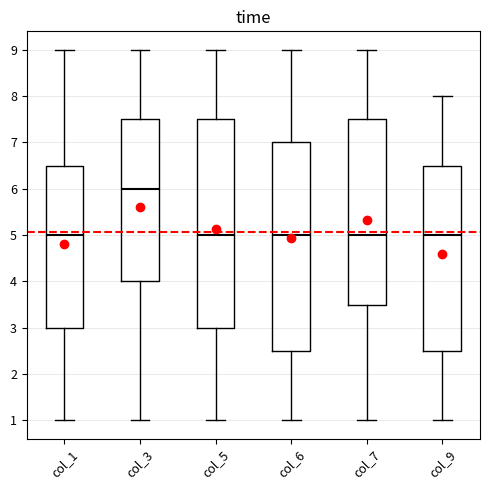

Reading left to right, transcribe this box plot: for each box, give where its median line is, the range the box spans, and where its two whiskers end, as read against the y-axis. The values are not printed on the chart, so give them approximately, as read against the axis.

col_1: median 5.0, box 3.0 to 6.5, whiskers 1.0 to 9.0
col_3: median 6.0, box 4.0 to 7.5, whiskers 1.0 to 9.0
col_5: median 5.0, box 3.0 to 7.5, whiskers 1.0 to 9.0
col_6: median 5.0, box 2.5 to 7.0, whiskers 1.0 to 9.0
col_7: median 5.0, box 3.5 to 7.5, whiskers 1.0 to 9.0
col_9: median 5.0, box 2.5 to 6.5, whiskers 1.0 to 8.0